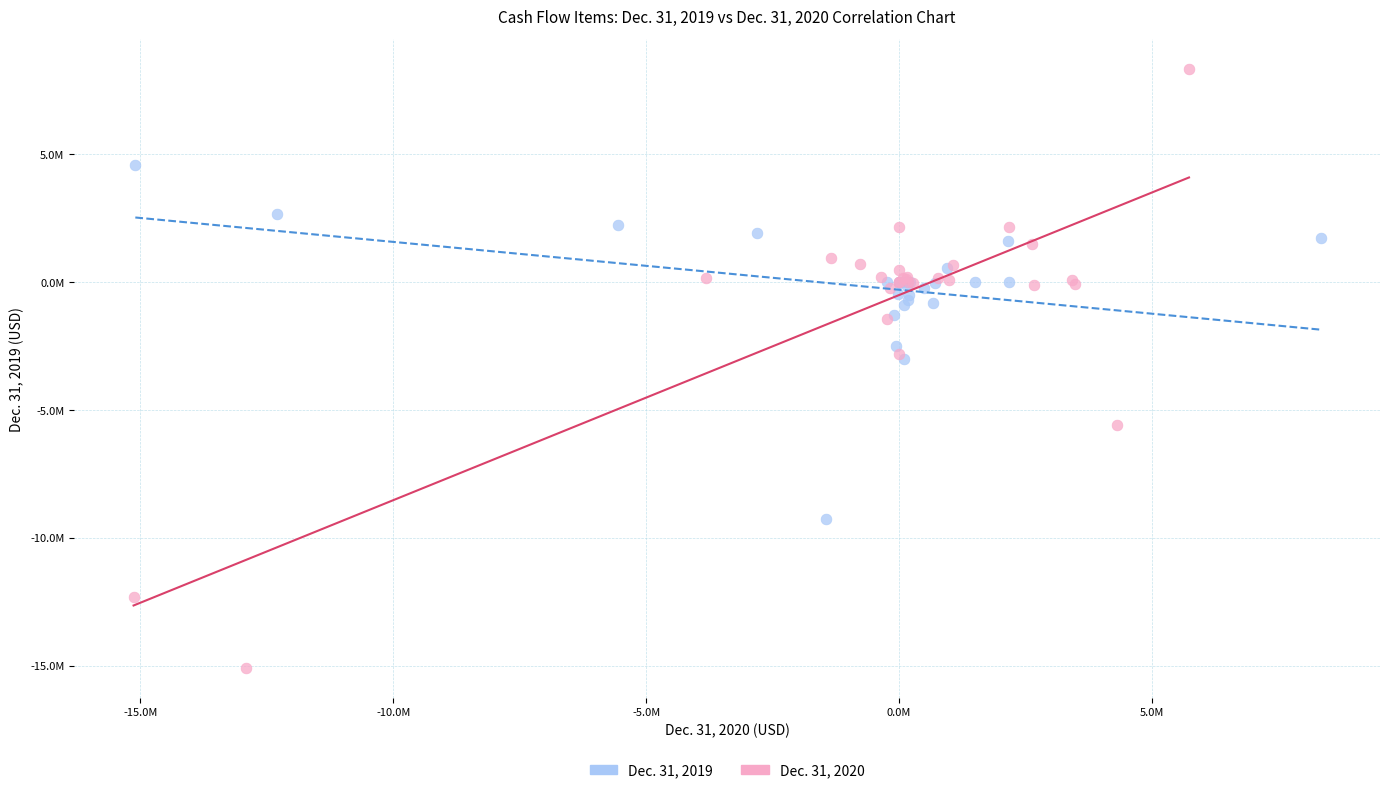

Which series reaches the maximum Y coordinate?

Dec. 31, 2020